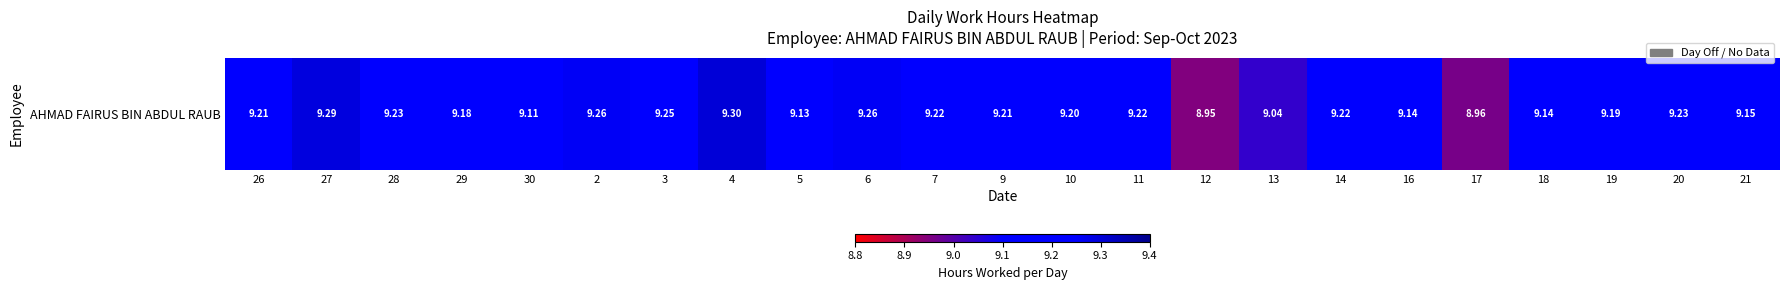

Where is the data nearest to the value 9?

13